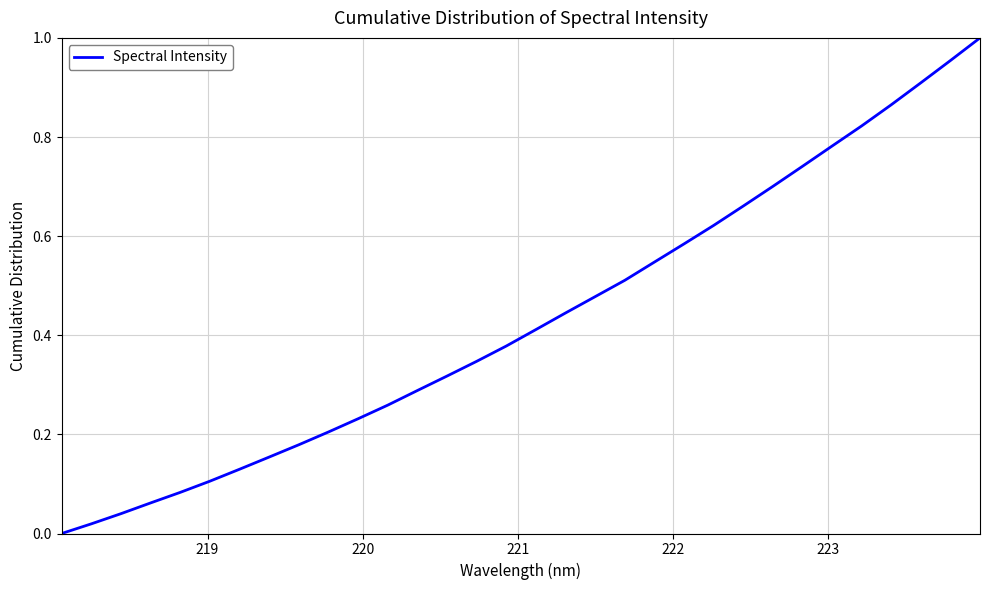

What is the average value?

0.4